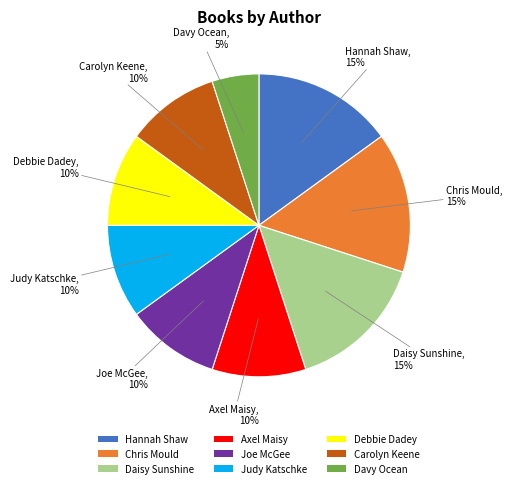

Which slice is the smallest?

Davy Ocean